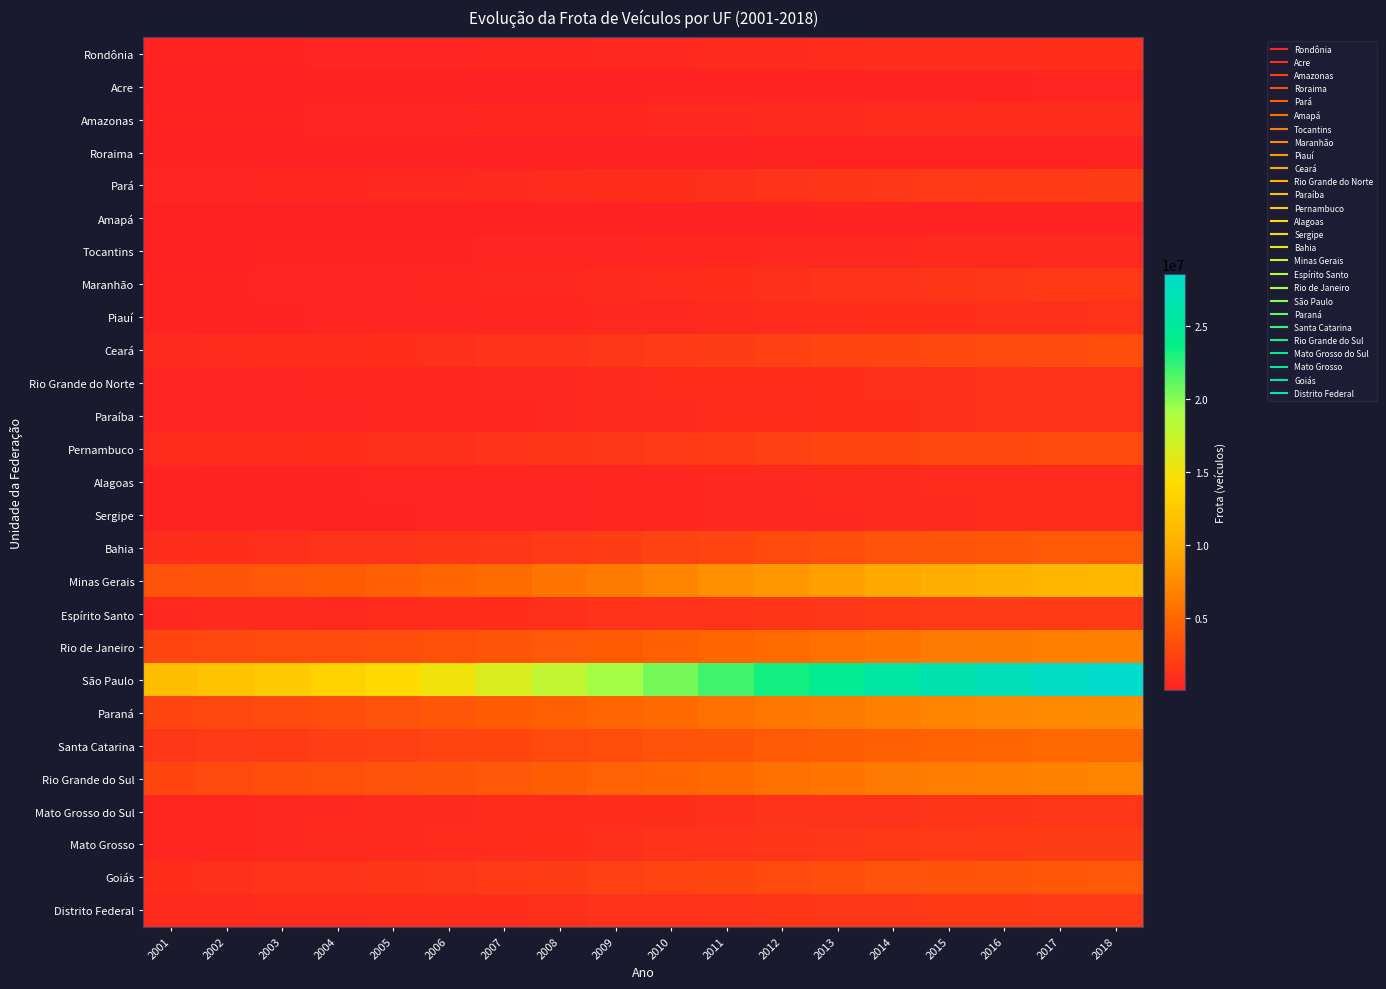

Reading right to left, extract all data points from this chart.

Rondônia: 2018=961841	2017=941218	2016=905487	2015=865839	2014=816943	2013=758308	2012=700065	2011=634416	2010=561811	2009=492485	2008=429060	2007=371327	2006=328919	2005=296763	2004=266398	2003=236384	2002=212922	2001=190719
Acre: 2018=270581	2017=263841	2016=251556	2015=239657	2014=223550	2013=205777	2012=188409	2011=170439	2010=151320	2009=129911	2008=111157	2007=95292	2006=82758	2005=73208	2004=65692	2003=58991	2002=52800	2001=47003
Amazonas: 2018=863981	2017=846928	2016=819382	2015=794923	2014=755763	2013=700849	2012=643859	2011=589780	2010=530814	2009=474198	2008=427260	2007=381650	2006=343035	2005=308268	2004=273016	2003=245677	2002=224227	2001=203361
Roraima: 2018=214710	2017=210535	2016=201081	2015=191053	2014=178817	2013=165339	2012=152239	2011=139090	2010=125451	2009=110063	2008=97173	2007=84659	2006=72146	2005=64557	2004=59304	2003=54076	2002=48008	2001=41737
Pará: 2018=1962185	2017=1918077	2016=1827135	2015=1723096	2014=1585786	2013=1428355	2012=1265828	2011=1109264	2010=969667	2009=848170	2008=736981	2007=635299	2006=554892	2005=497802	2004=442530	2003=394267	2002=350178	2001=313900
Amapá: 2018=190520	2017=186325	2016=179665	2015=174330	2014=164945	2013=152634	2012=141432	2011=130388	2010=115323	2009=99682	2008=86763	2007=75486	2006=65794	2005=56765	2004=49118	2003=43191	2002=38448	2001=33117
Tocantins: 2018=675315	2017=661679	2016=637236	2015=612002	2014=572016	2013=527213	2012=481846	2011=437345	2010=394628	2009=351744	2008=317235	2007=283295	2006=251758	2005=207547	2004=177156	2003=151673	2002=127775	2001=104624
Maranhão: 2018=1656588	2017=1618882	2016=1541845	2015=1460158	2014=1345427	2013=1215478	2012=1079655	2011=942639	2010=796083	2009=665431	2008=562773	2007=481718	2006=412519	2005=362537	2004=318121	2003=284251	2002=253088	2001=227095
Piauí: 2018=1167007	2017=1140791	2016=1085009	2015=1024415	2014=947605	2013=855445	2012=760779	2011=671146	2010=582777	2009=501213	2008=435701	2007=378005	2006=333317	2005=294827	2004=264570	2003=237380	2002=211053	2001=185211
Ceará: 2018=3081815	2017=3025176	2016=2909172	2015=2778605	2014=2596621	2013=2384395	2012=2166119	2011=1947552	2010=1711998	2009=1492829	2008=1322287	2007=1183698	2006=1058587	2005=964769	2004=893544	2003=831499	2002=767554	2001=699877
Rio Grande do Norte: 2018=1263551	2017=1238087	2016=1183363	2015=1110993	2014=1043508	2013=967299	2012=888149	2011=807874	2010=731263	2009=652622	2008=586736	2007=520150	2006=455822	2005=408867	2004=371990	2003=339977	2002=311950	2001=276620
Paraíba: 2018=1264849	2017=1237803	2016=1184259	2015=1114851	2014=1036041	2013=959085	2012=878860	2011=794093	2010=698556	2009=612523	2008=542688	2007=476455	2006=419784	2005=379446	2004=349733	2003=325018	2002=298580	2001=272766
Pernambuco: 2018=2953952	2017=2906743	2016=2816115	2015=2715622	2014=2569142	2013=2396738	2012=2202726	2011=1996714	2010=1774389	2009=1568257	2008=1403676	2007=1261724	2006=1142940	2005=1053828	2004=983547	2003=920965	2002=862538	2001=794160
Alagoas: 2018=809932	2017=791801	2016=753825	2015=717559	2014=671607	2013=614566	2012=555966	2011=495715	2010=438788	2009=387333	2008=345080	2007=310083	2006=280363	2005=256931	2004=236993	2003=219354	2002=200775	2001=184710
Sergipe: 2018=755373	2017=741157	2016=709682	2015=661871	2014=622583	2013=575510	2012=530207	2011=480287	2010=427048	2009=376185	2008=331456	2007=297682	2006=269323	2005=248387	2004=230859	2003=214134	2002=196543	2001=178920
Bahia: 2018=4045983	2017=3964820	2016=3801090	2015=3639408	2014=3424742	2013=3158326	2012=2877271	2011=2585655	2010=2308978	2009=2038176	2008=1800536	2007=1592620	2006=1424983	2005=1292025	2004=1173603	2003=1075709	2002=977912	2001=882063
Minas Gerais: 2018=10912579	2017=10711876	2016=10277988	2015=9877798	2014=9437008	2013=8884663	2012=8295192	2011=7662556	2010=7005640	2009=6382234	2008=5836035	2007=5271000	2006=4796027	2005=4429807	2004=4133805	2003=3883887	2002=3640081	2001=3416476
Espírito Santo: 2018=1898542	2017=1868851	2016=1811993	2015=1757383	2014=1685304	2013=1585076	2012=1481976	2011=1367967	2010=1262848	2009=1163331	2008=1052155	2007=933849	2006=829534	2005=753475	2004=692588	2003=639288	2002=594042	2001=548985
Rio de Janeiro: 2018=6627282	2017=6539166	2016=6377484	2015=6184773	2014=5915612	2013=5568514	2012=5212996	2011=4844198	2010=4489680	2009=4158935	2008=3878557	2007=3602571	2006=3360294	2005=3186100	2004=3034980	2003=2894882	2002=2754376	2001=2577117
São Paulo: 2018=28585395	2017=28138698	2016=27332101	2015=26605042	2014=25718248	2013=24560202	2012=23286890	2011=21968359	2010=20537980	2009=19139118	2008=17852829	2007=16464703	2006=15187281	2005=14176475	2004=13367137	2003=12665366	2002=12025243	2001=11348349
Paraná: 2018=7440441	2017=7332525	2016=7140439	2015=6959319	2014=6716094	2013=6351183	2012=5954243	2011=5558521	2010=5160354	2009=4789454	2008=4451731	2007=4077232	2006=3739741	2005=3488343	2004=3233503	2003=2969668	2002=2750399	2001=2557536
Santa Catarina: 2018=5040578	2017=4947058	2016=4772160	2015=4623582	2014=4445951	2013=4201255	2012=3940467	2011=3679482	2010=3414195	2009=3147722	2008=2904009	2007=2670284	2006=2437535	2005=2241769	2004=2054928	2003=1882400	2002=1731414	2001=1588549
Rio Grande do Sul: 2018=6953857	2017=6851105	2016=6650259	2015=6457517	2014=6217960	2013=5885383	2012=5514581	2011=5149420	2010=4808503	2009=4498431	2008=4205326	2007=3912010	2006=3665308	2005=3469240	2004=3281785	2003=3076512	2002=2884540	2001=2706175
Mato Grosso do Sul: 2018=1548443	2017=1518393	2016=1459464	2015=1405990	2014=1339401	2013=1253199	2012=1157245	2011=1064852	2010=972529	2009=883386	2008=807115	2007=730574	2006=663972	2005=614966	2004=566889	2003=519990	2002=477887	2001=434566
Mato Grosso: 2018=2017543	2017=1965605	2016=1881794	2015=1796054	2014=1696945	2013=1565739	2012=1429712	2011=1303902	2010=1173125	2009=1053299	2008=938854	2007=816276	2006=730609	2005=674792	2004=609284	2003=536468	2002=475982	2001=421178
Goiás: 2018=3839725	2017=3773112	2016=3657750	2015=3545533	2014=3386702	2013=3169088	2012=2929508	2011=2679948	2010=2428705	2009=2195214	2008=1986002	2007=1762434	2006=1574386	2005=1444165	2004=1330876	2003=1224620	2002=1128209	2001=1033056
Distrito Federal: 2018=1781341	2017=1751704	2016=1699682	2015=1649563	2014=1586169	2013=1511110	2012=1420971	2011=1331933	2010=1245521	2009=1149696	2008=1057486	2007=973949	2006=891013	2005=826302	2004=778926	2003=732874	2002=688443	2001=645133